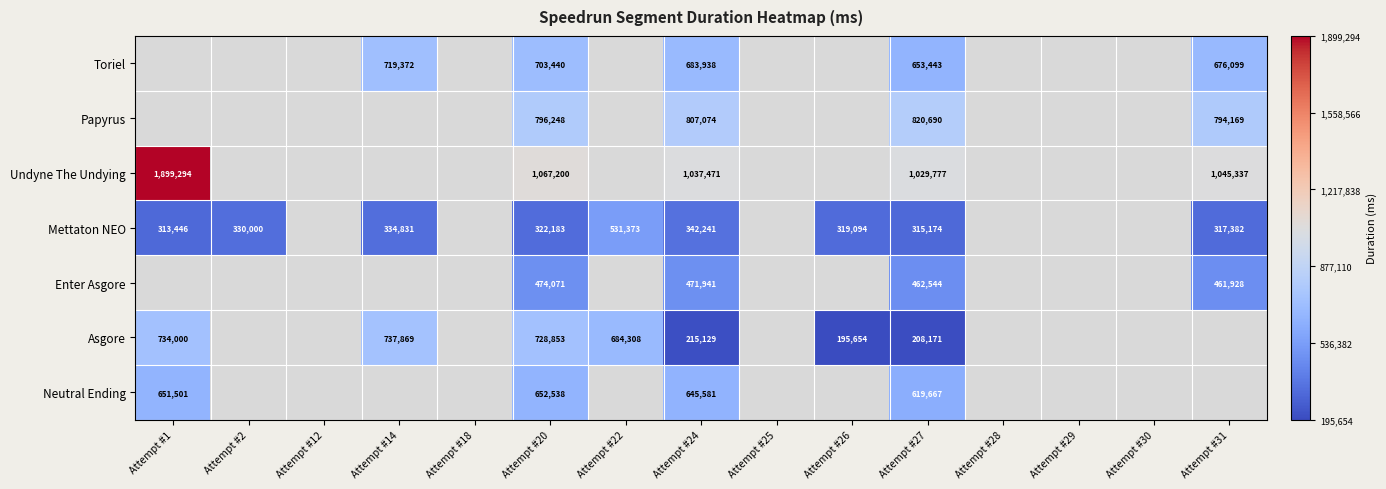

The value of Mettaton NEO at Attempt #24 is 342241. True or false?

True